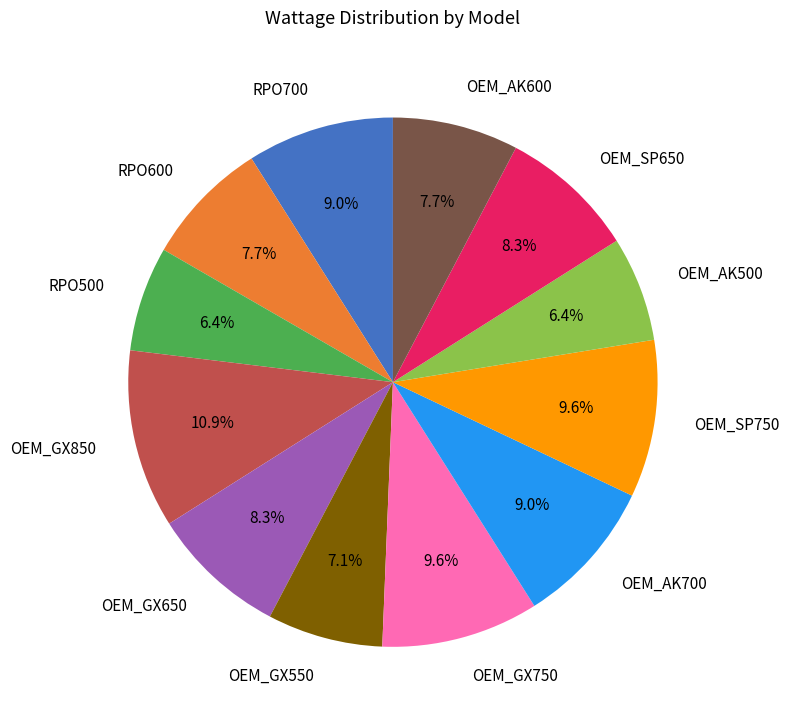

True or false: OEM_GX650 accounts for 8% of the total.

True